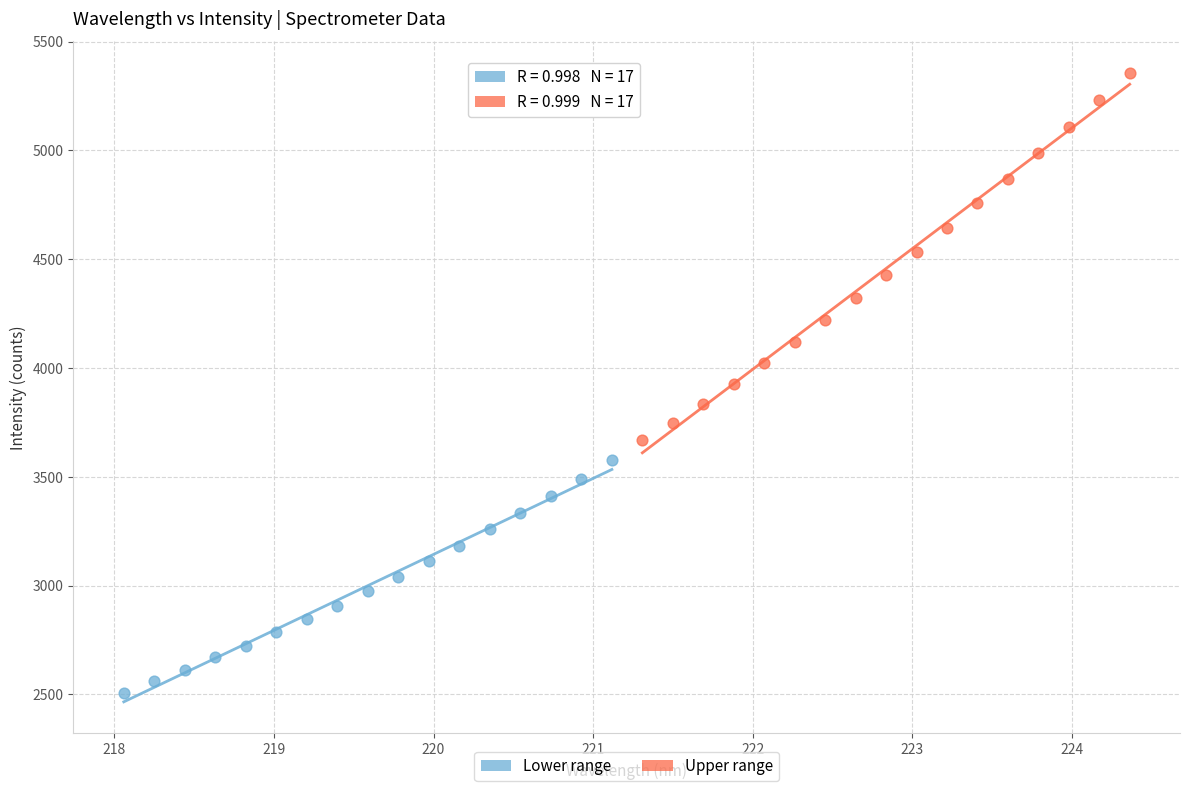

Which series reaches the maximum Y coordinate?

Upper range